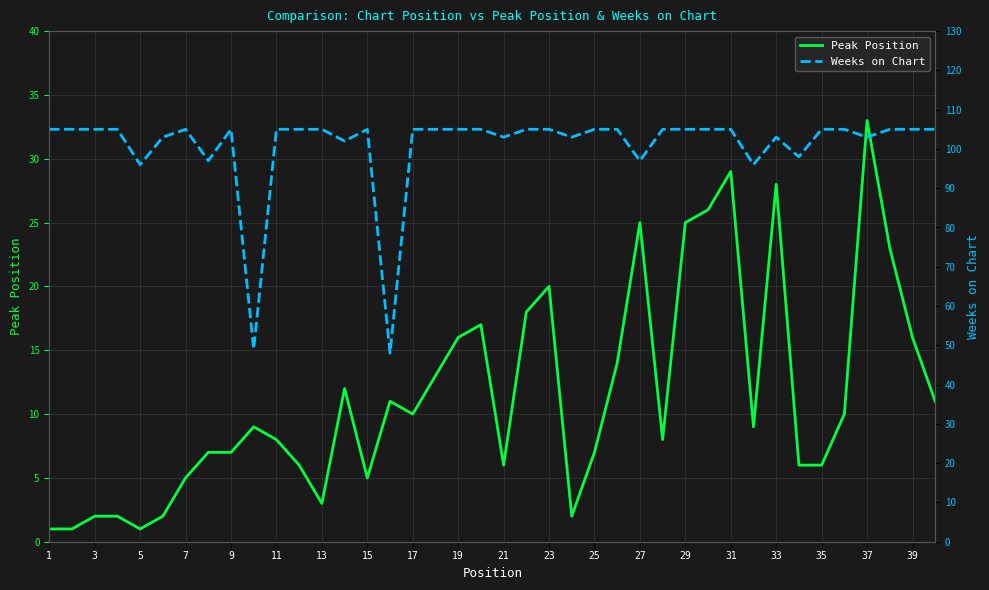

The Peak Position series shows 5 at 15. True or false?

True